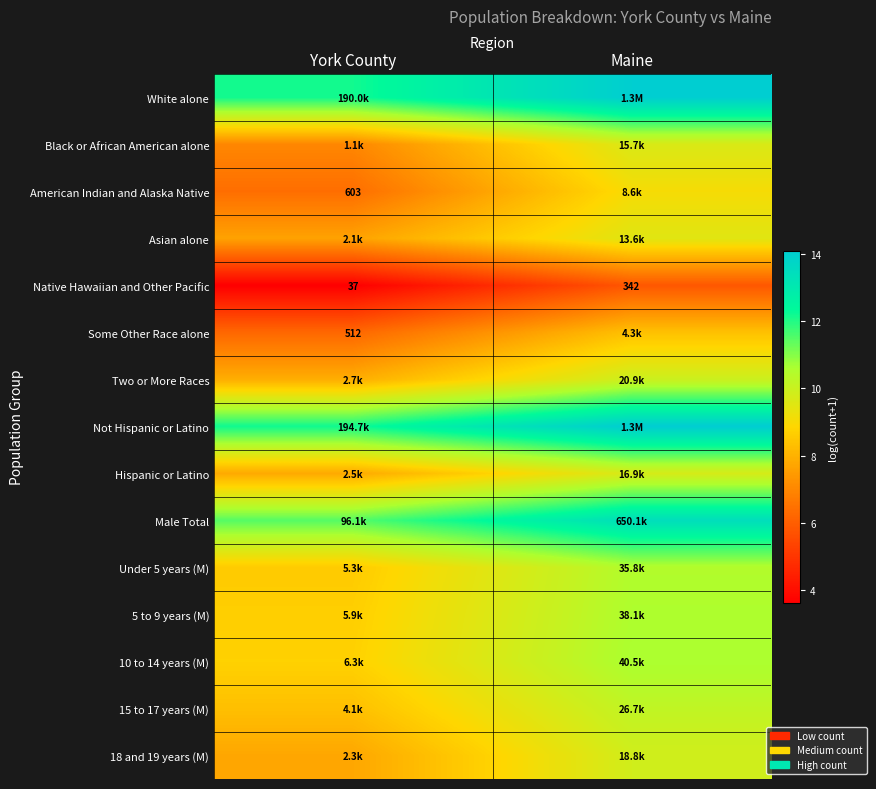

Which category has the lowest value in the Under 5 years (M) series?

York County